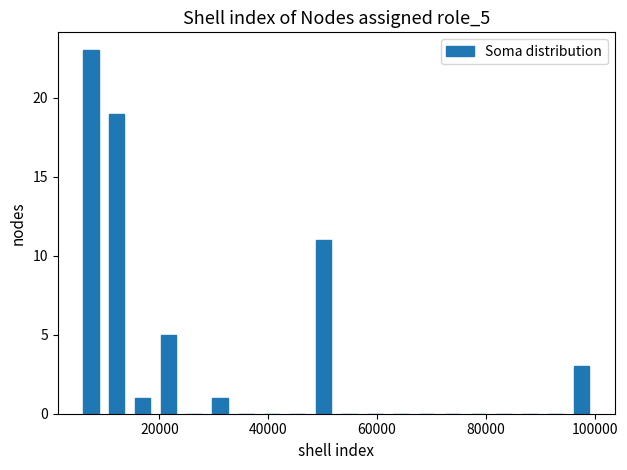

Around what value on the x-axis is the tallest bar? Give the approximate position of its centre, as read against the axis.

8000